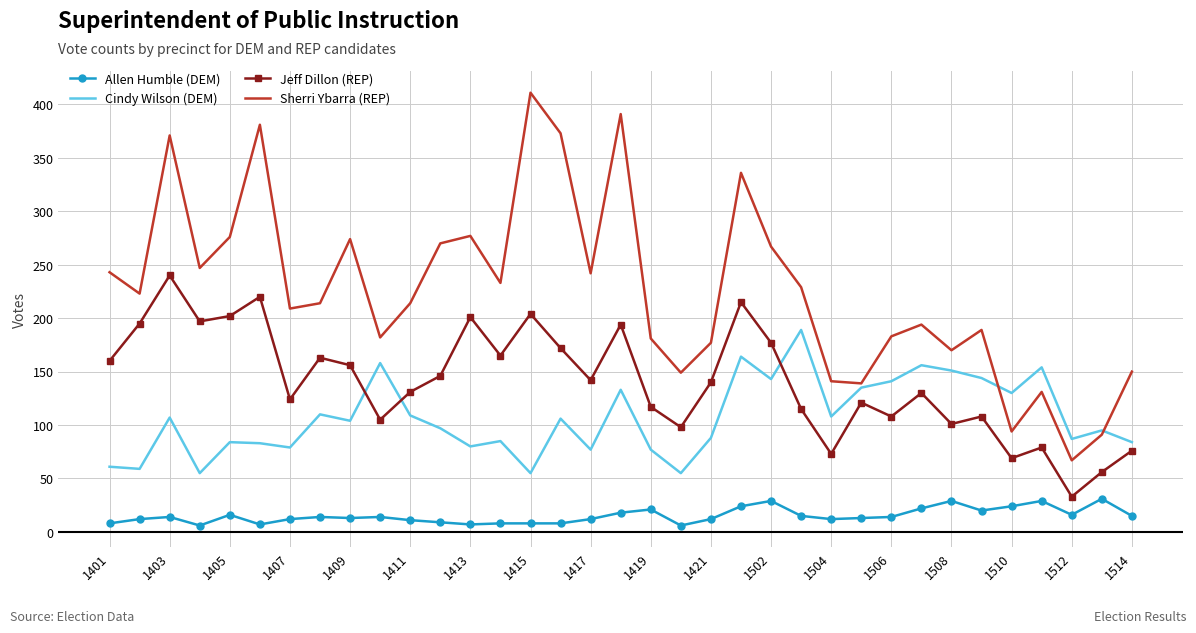

What is the highest value of the Cindy Wilson (DEM) series?

189